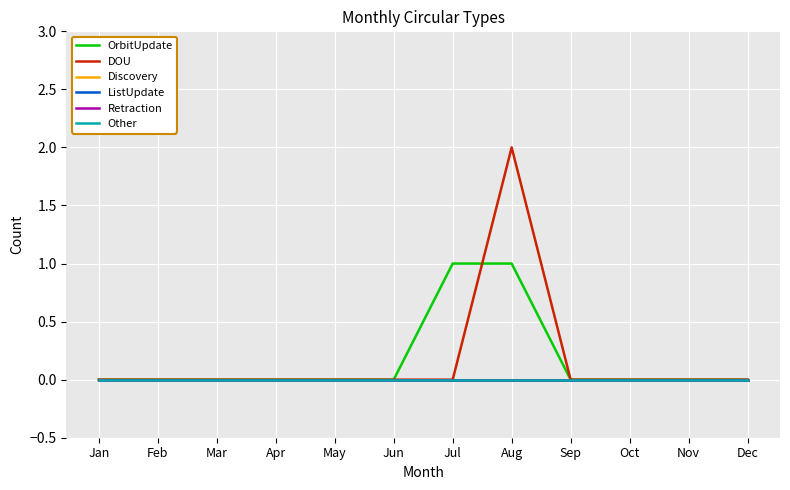

At which category is the sum across all series the highest?

Aug